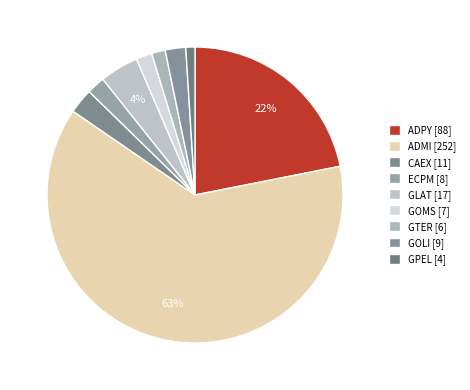

Count the number of slices in the pie.

9